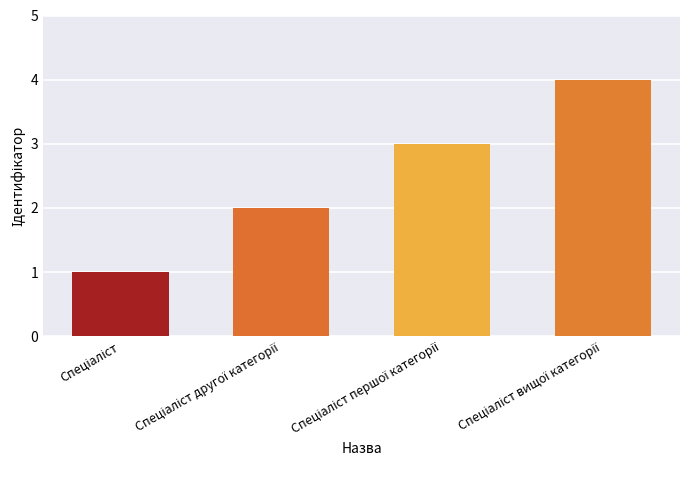

What is the difference between the maximum and minimum values?

3